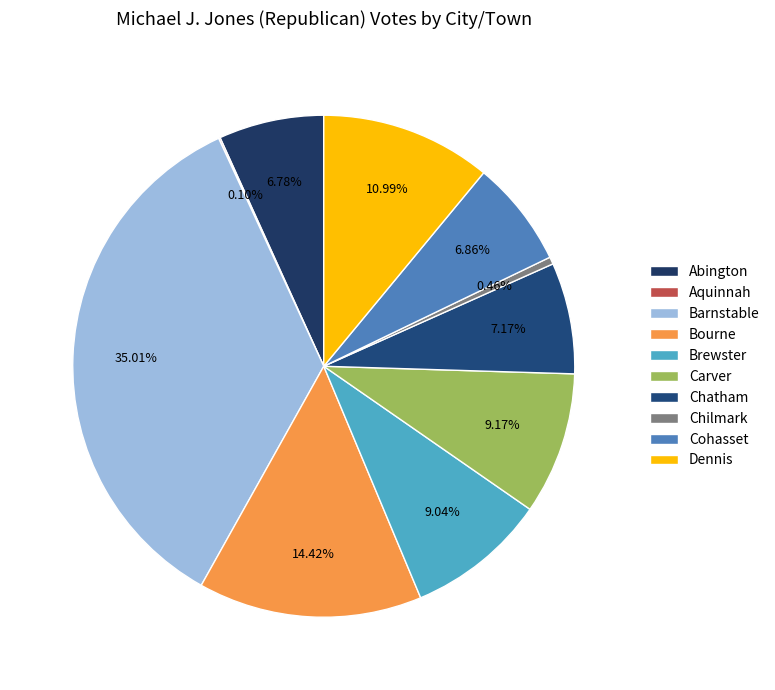

Is Chilmark the majority of the pie?

No